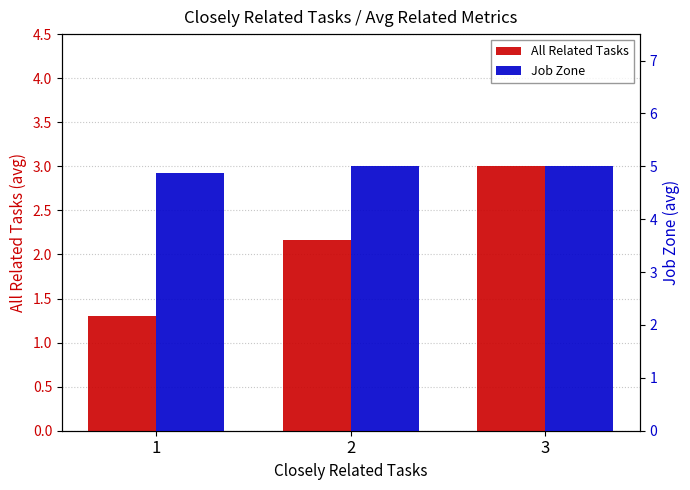

Reading left to right, transcribe all the data shown in this chart.

All Related Tasks: 1.3	2.2	3.0
Job Zone: 4.9	5.0	5.0